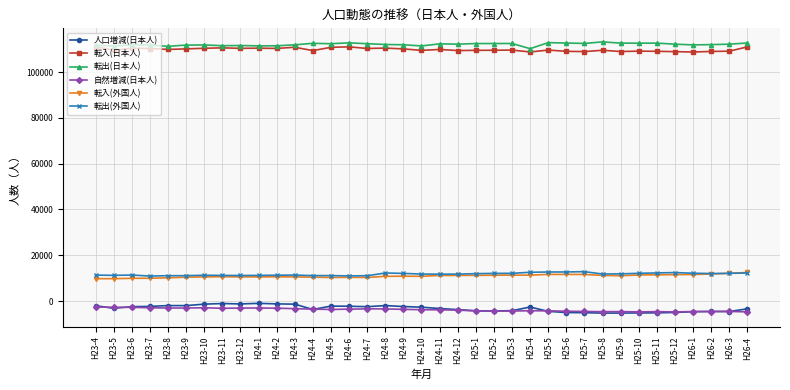

True or false: 転出(外国人) has more than 1 points higher than both neighbors.

True